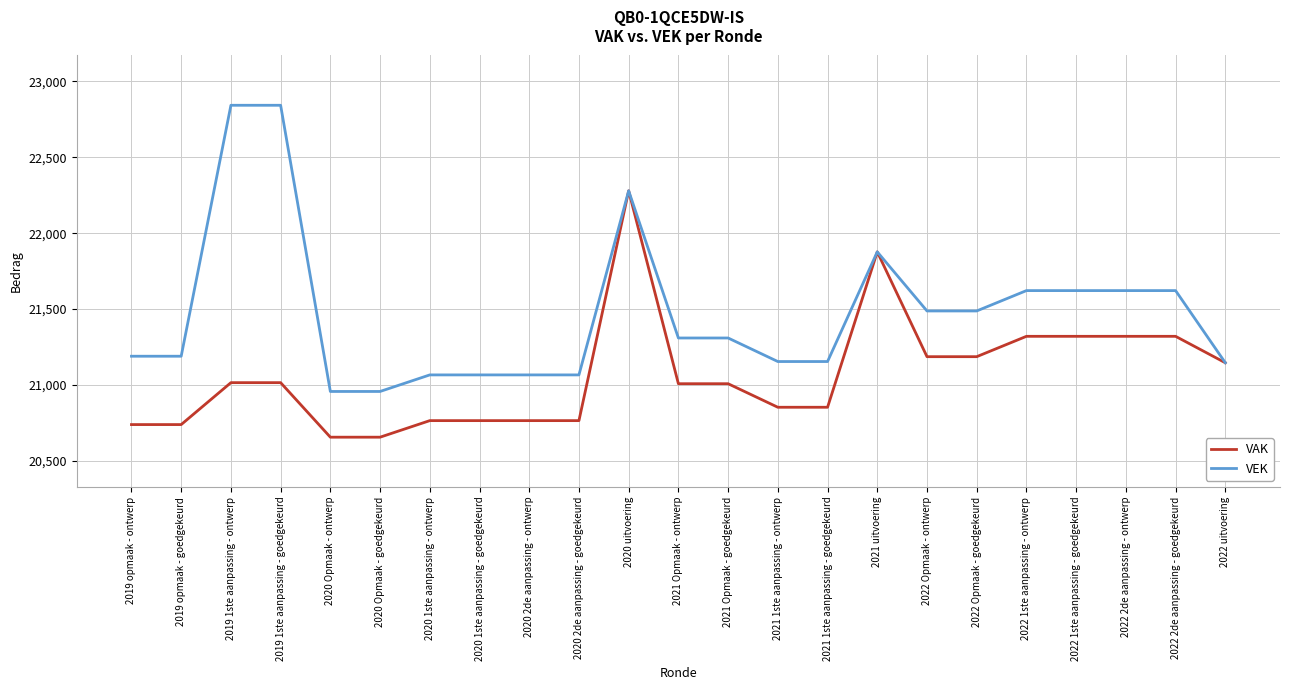

What is the highest value of the VEK series?

22842